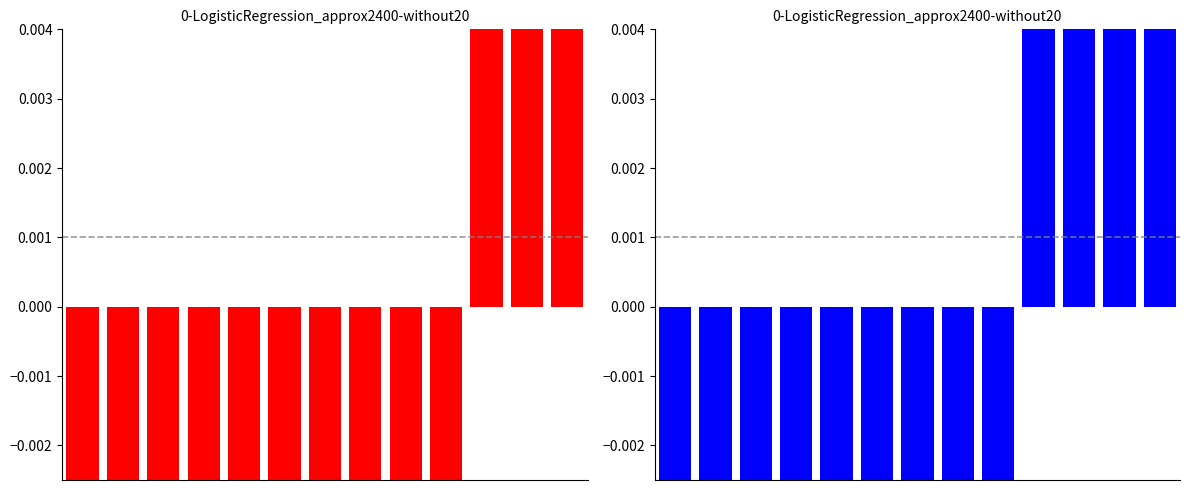

How many data points in Total ständige are above 0?

3